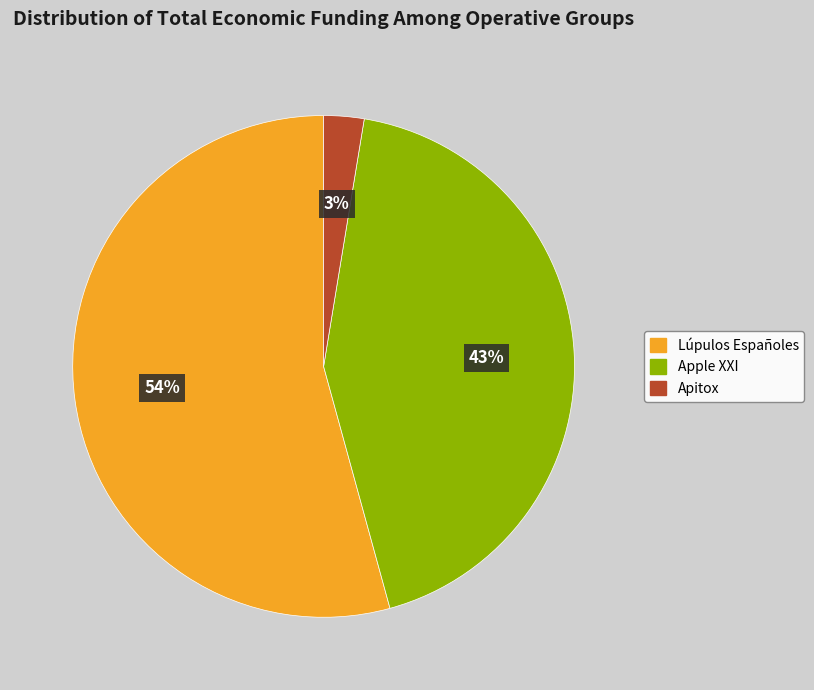

Does any single category account for the majority?

Yes